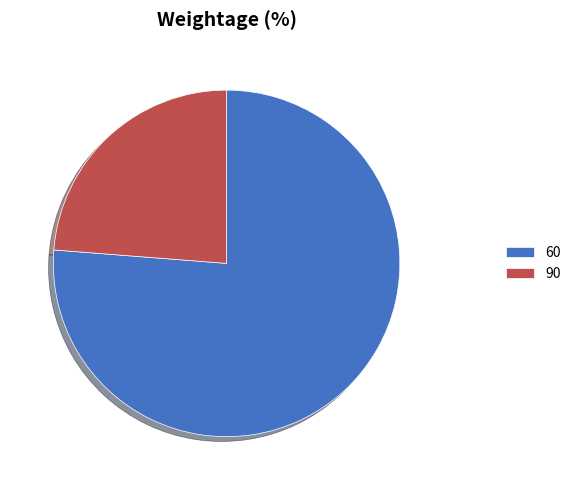

Which slice is the smallest?

90